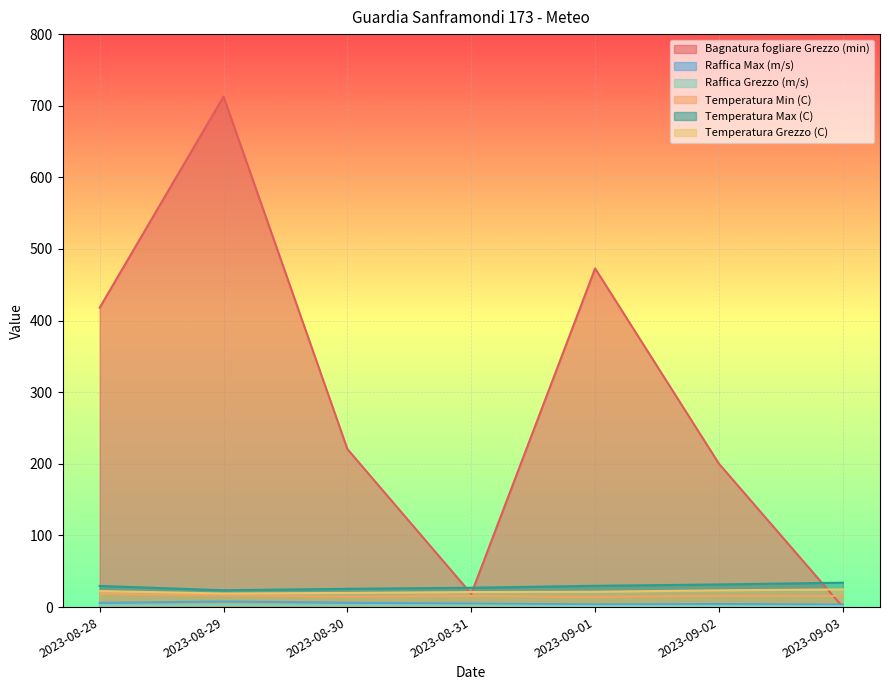

The value of Temperatura Max (C) at 2023-08-30 is 25.5. True or false?

True